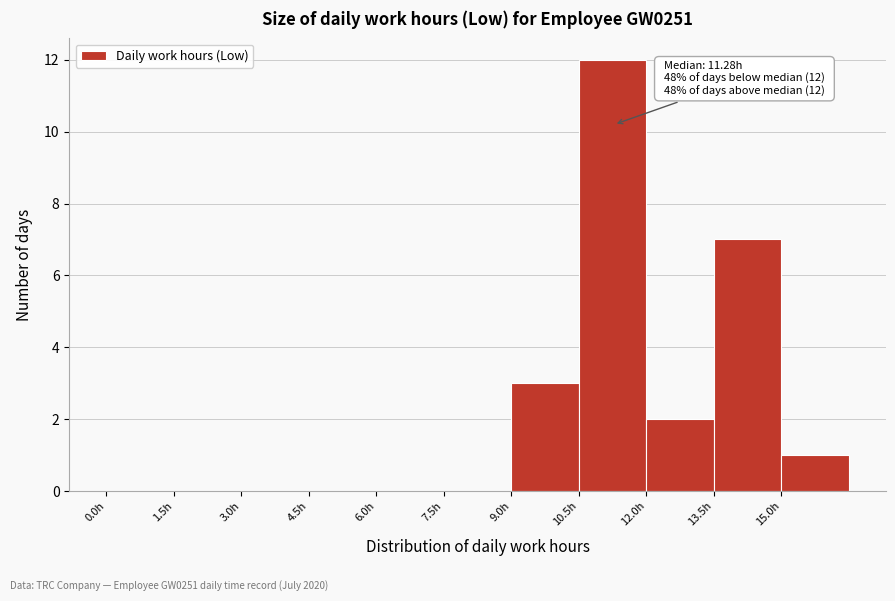

Which range on the x-axis has the tallest bar?

10.5 to 12.0